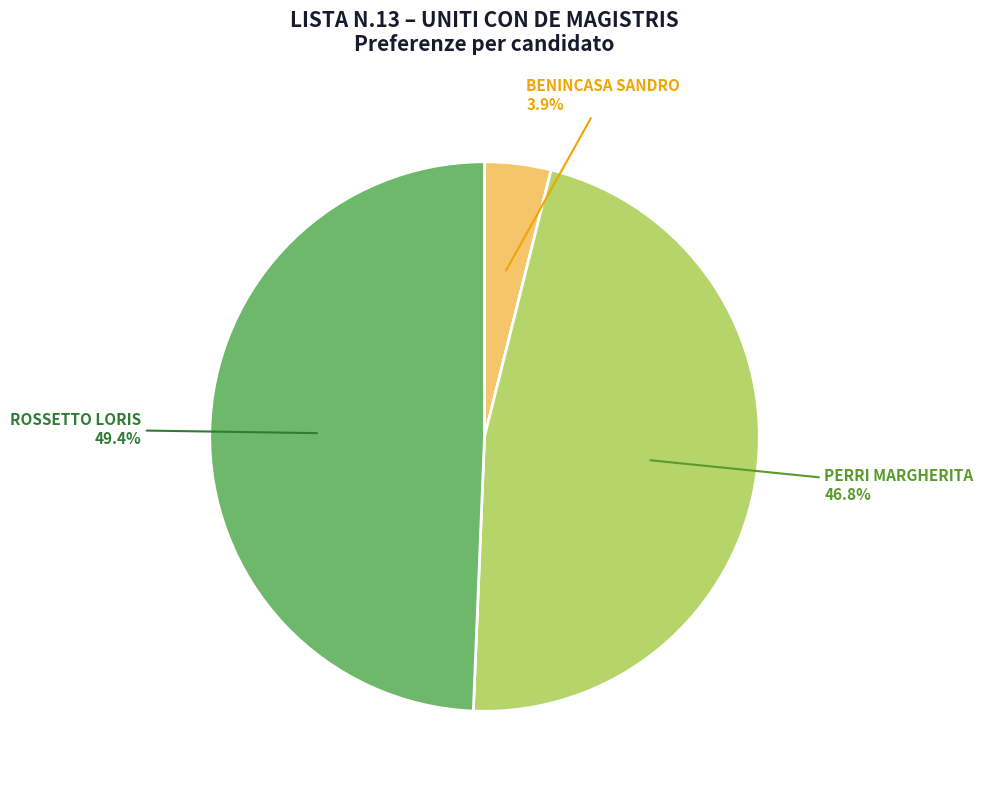

Combined, do ROSSETTO LORIS and PERRI MARGHERITA account for over 50%?

Yes